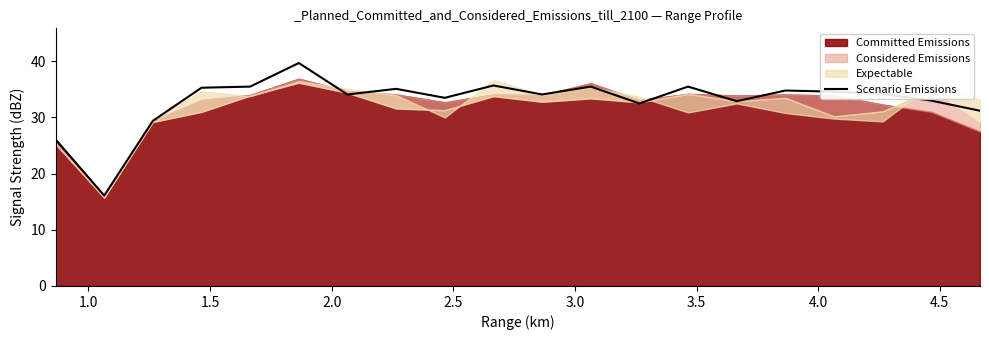

What is the minimum value for Scenario Emissions?

16.1